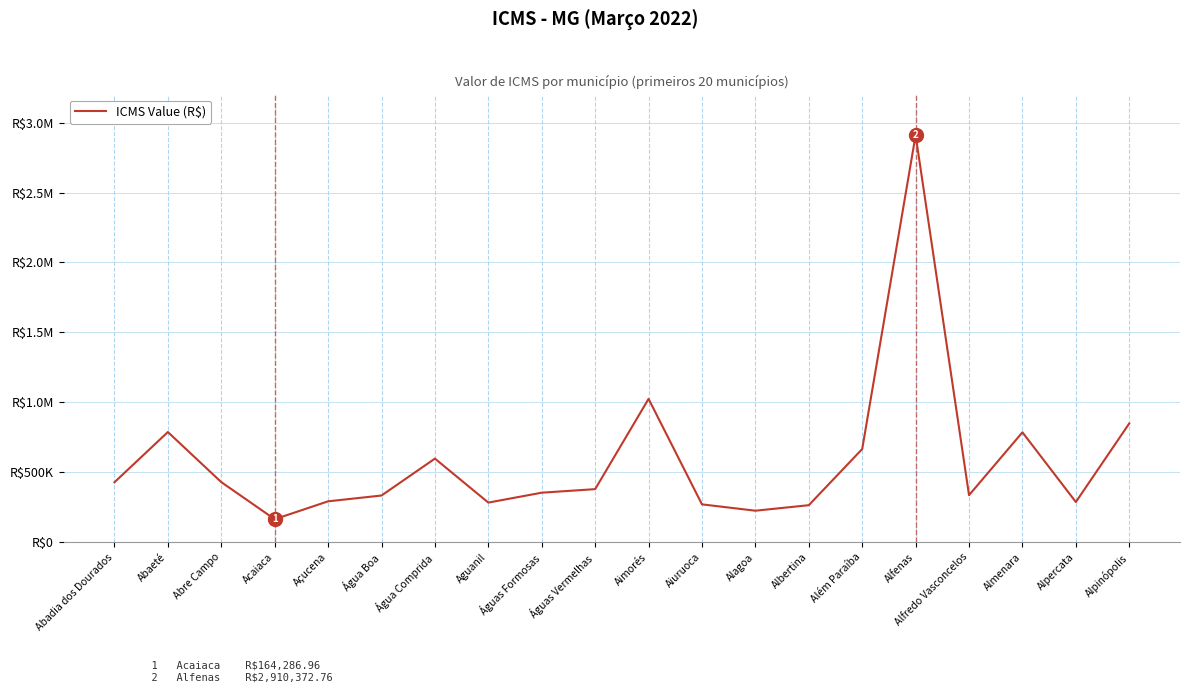

Is this an area chart (filled region under the line)?

No